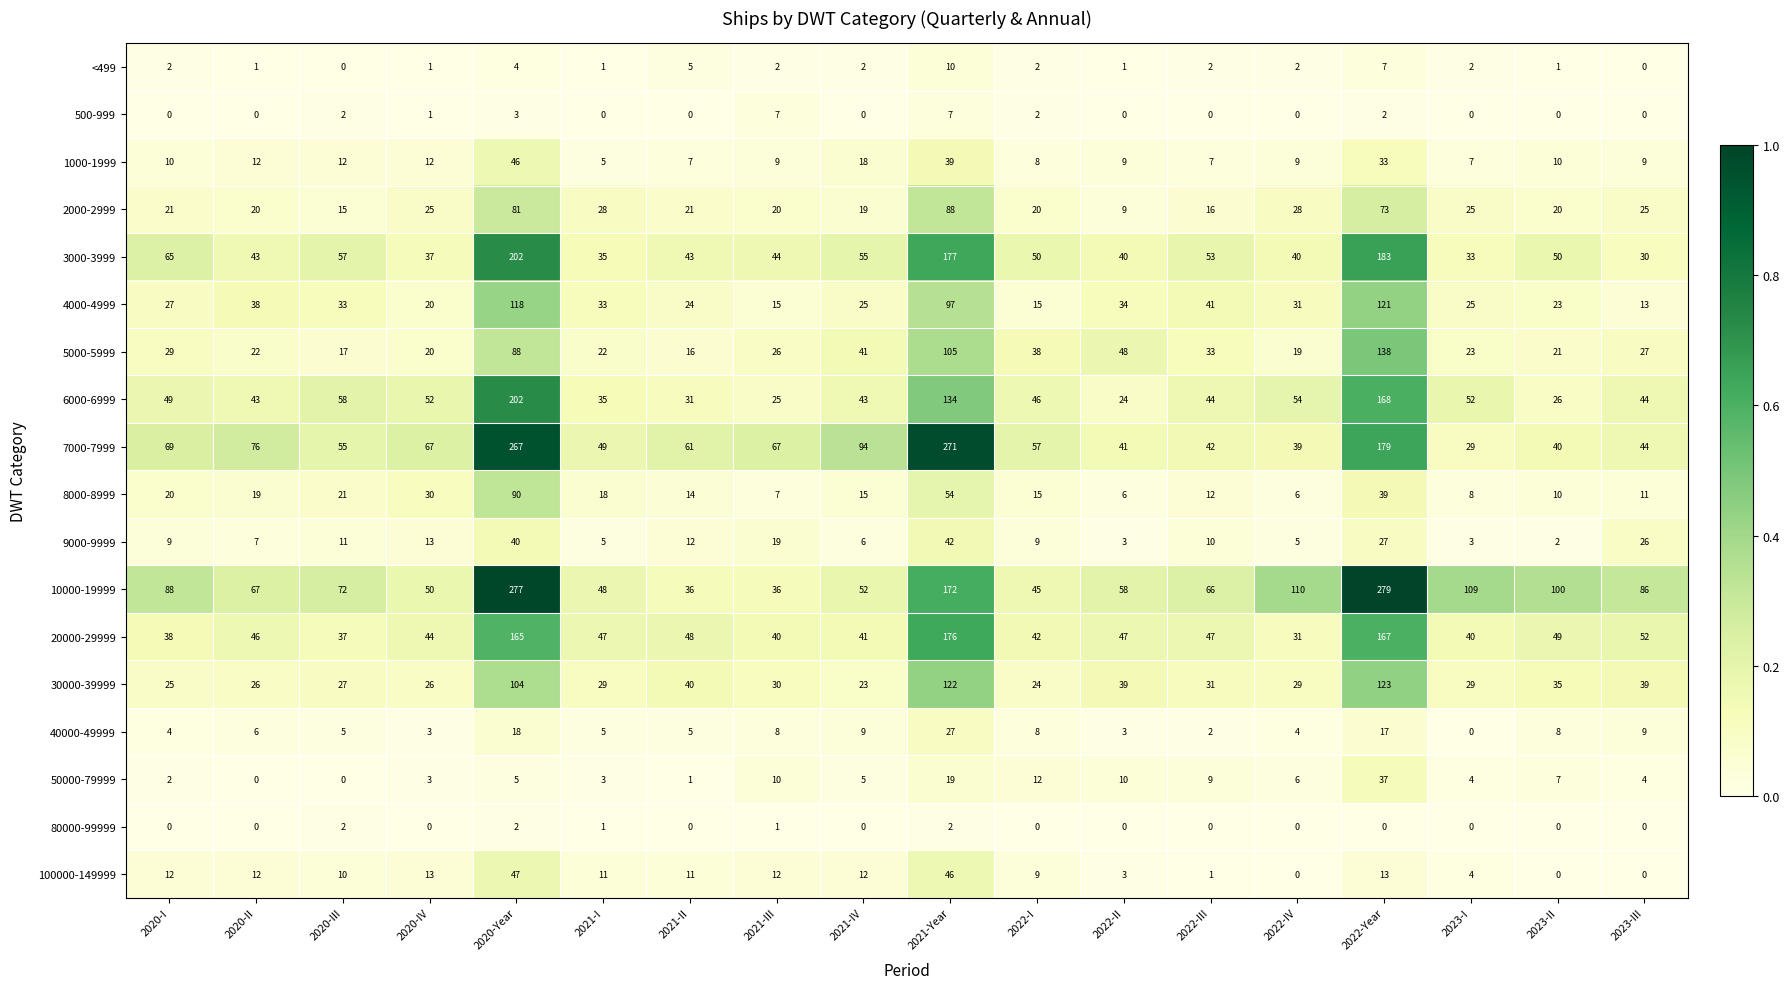

At how many categories does at least one series exceed 0?

18